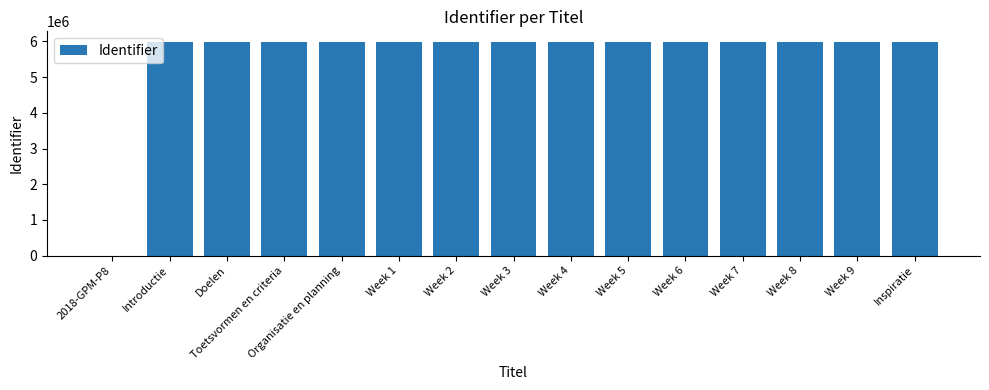

Where is the data nearest to the value 2991559?

Introductie